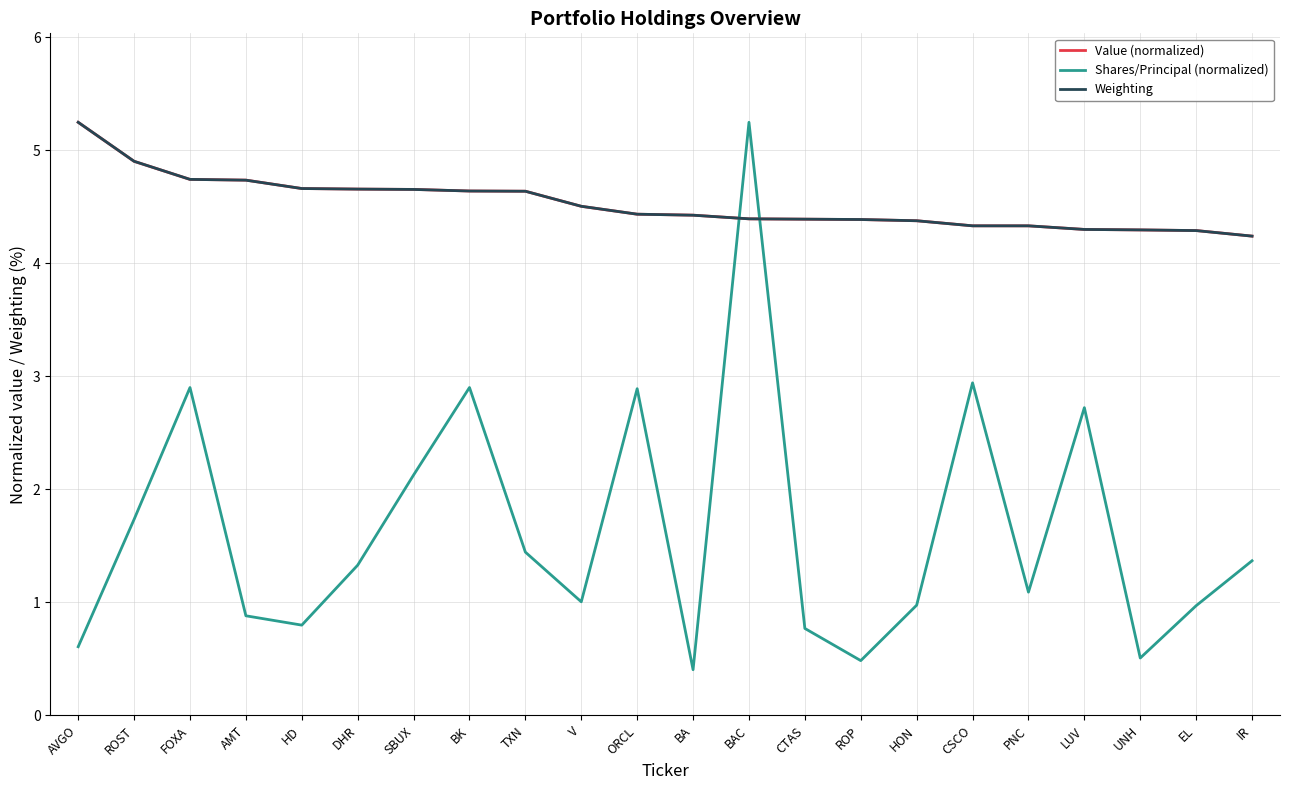

Where is Value (normalized) nearest to the value 4?

IR